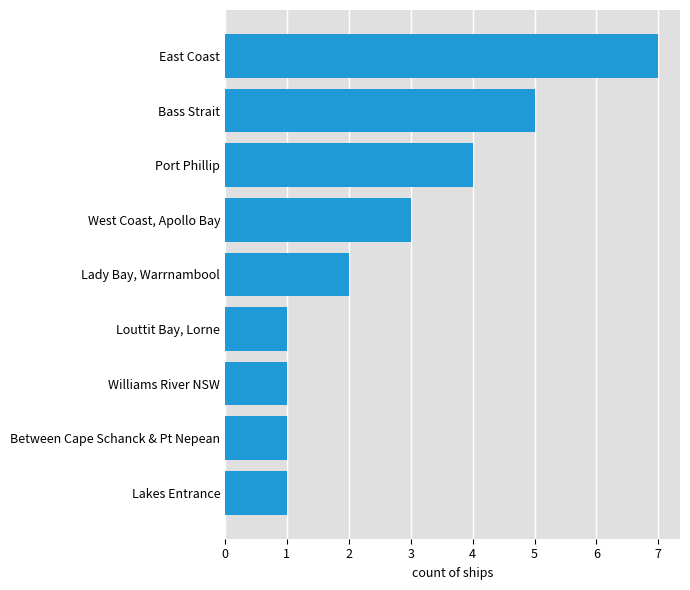

True or false: the data shows 2 at Louttit Bay, Lorne.

False